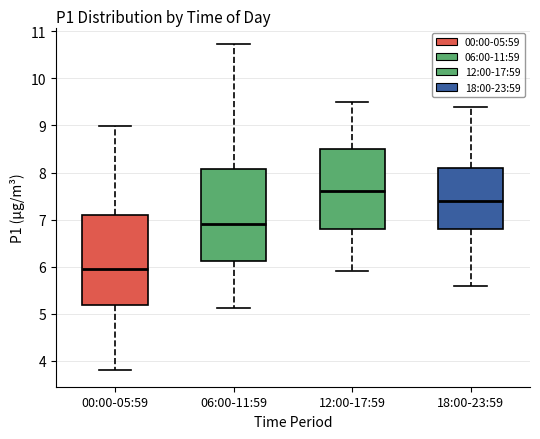

Which box has the highest median line?

12:00-17:59